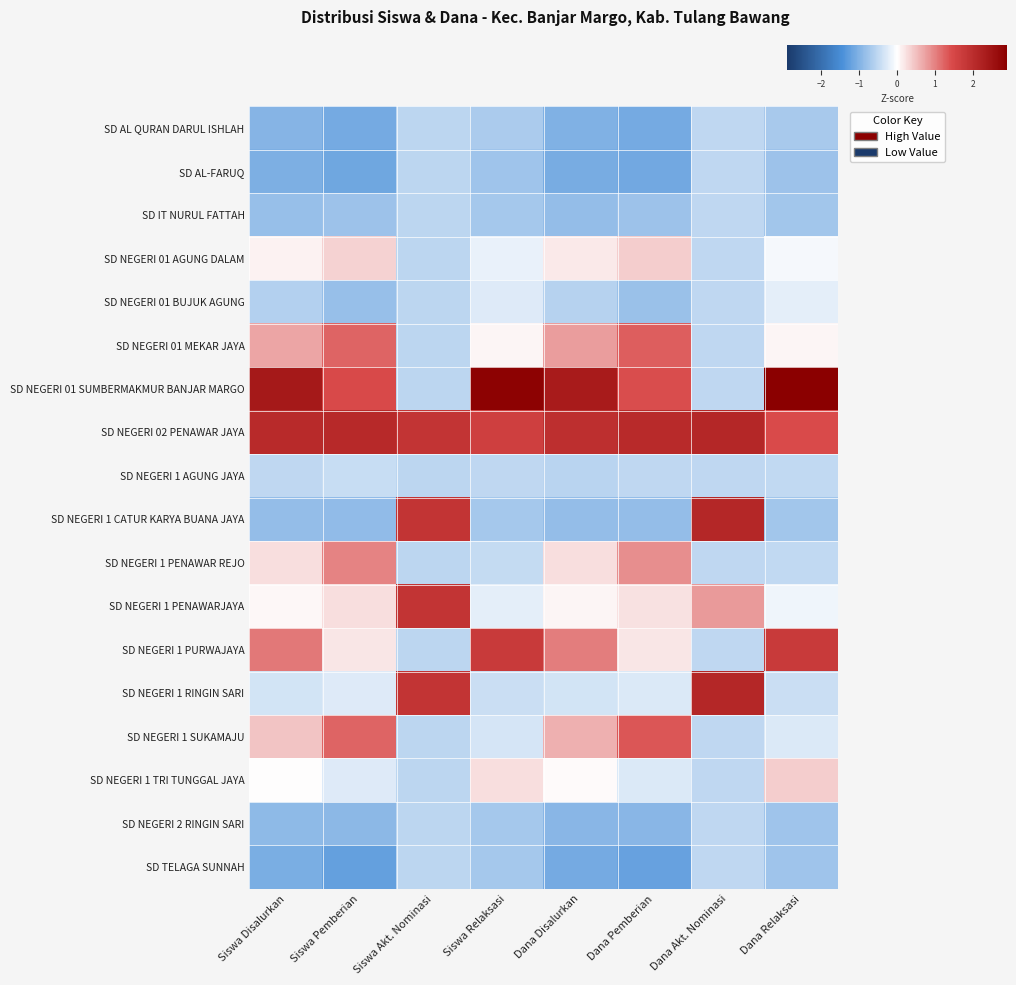

Which series has the largest total across all categories?

SD NEGERI 02 PENAWAR JAYA